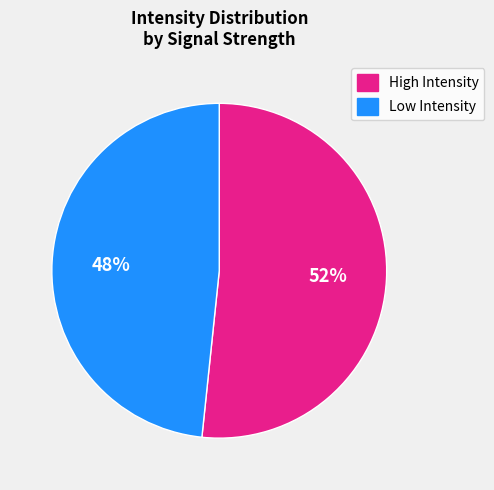

How many slices are in this pie chart?

2